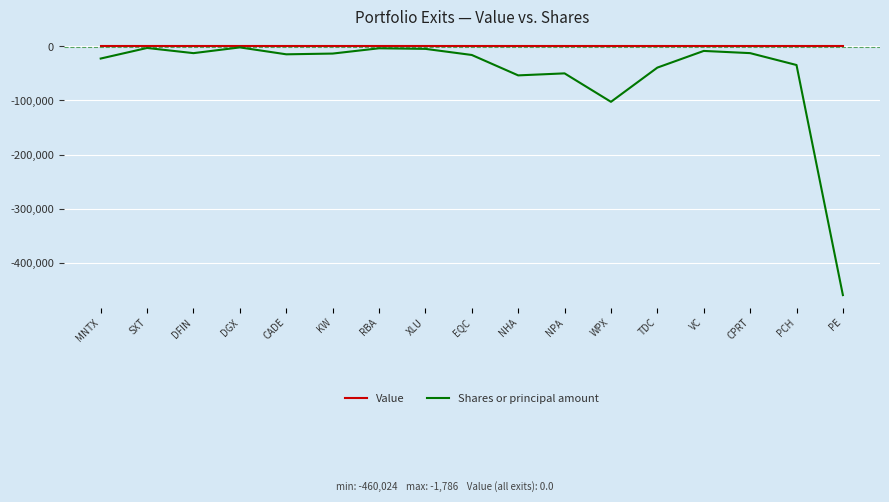

Does the chart have visible grid lines?

Yes